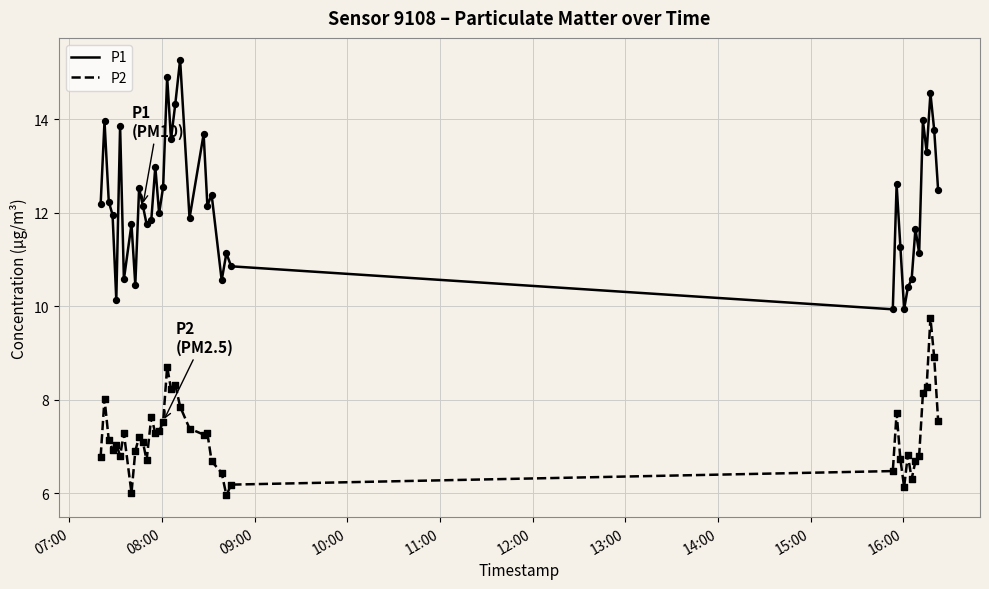

What are all the series names shown in the legend?

P1, P2